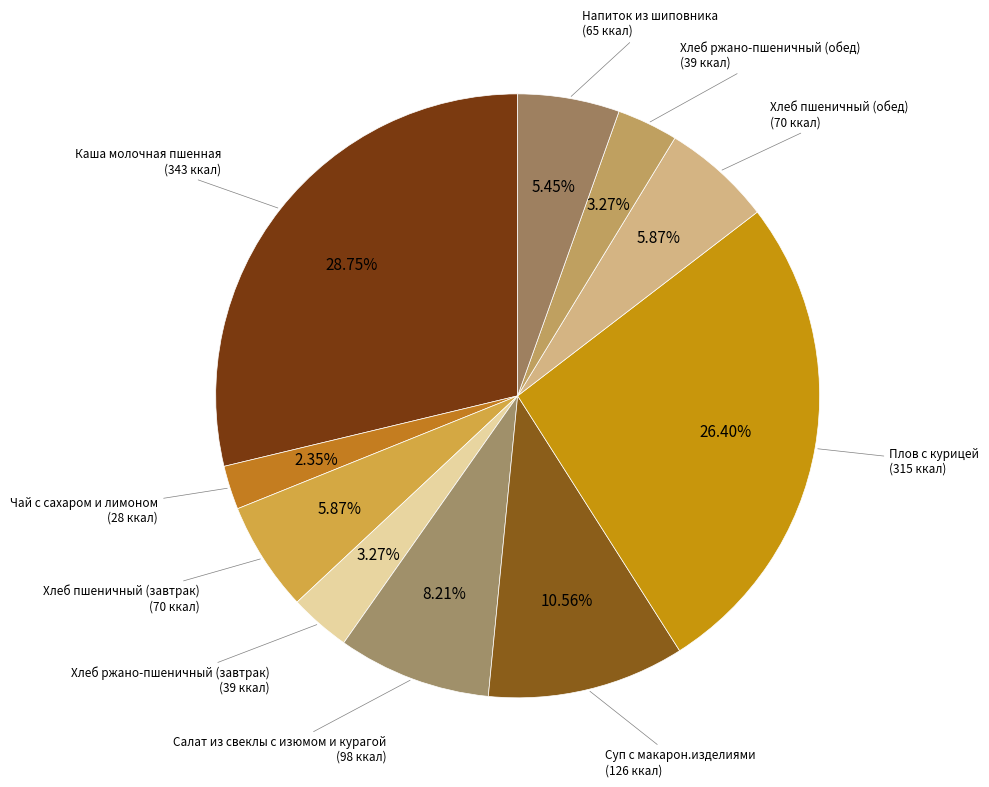

Is the sum of Чай с сахаром и лимоном and Хлеб ржано-пшеничный (обед) greater than half?

No